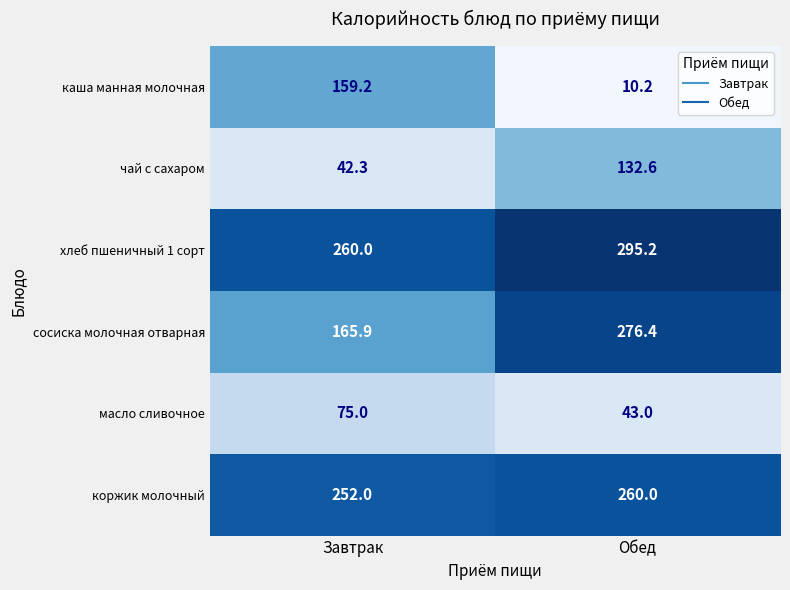

Which label corresponds to the largest value in the chart?

Обед